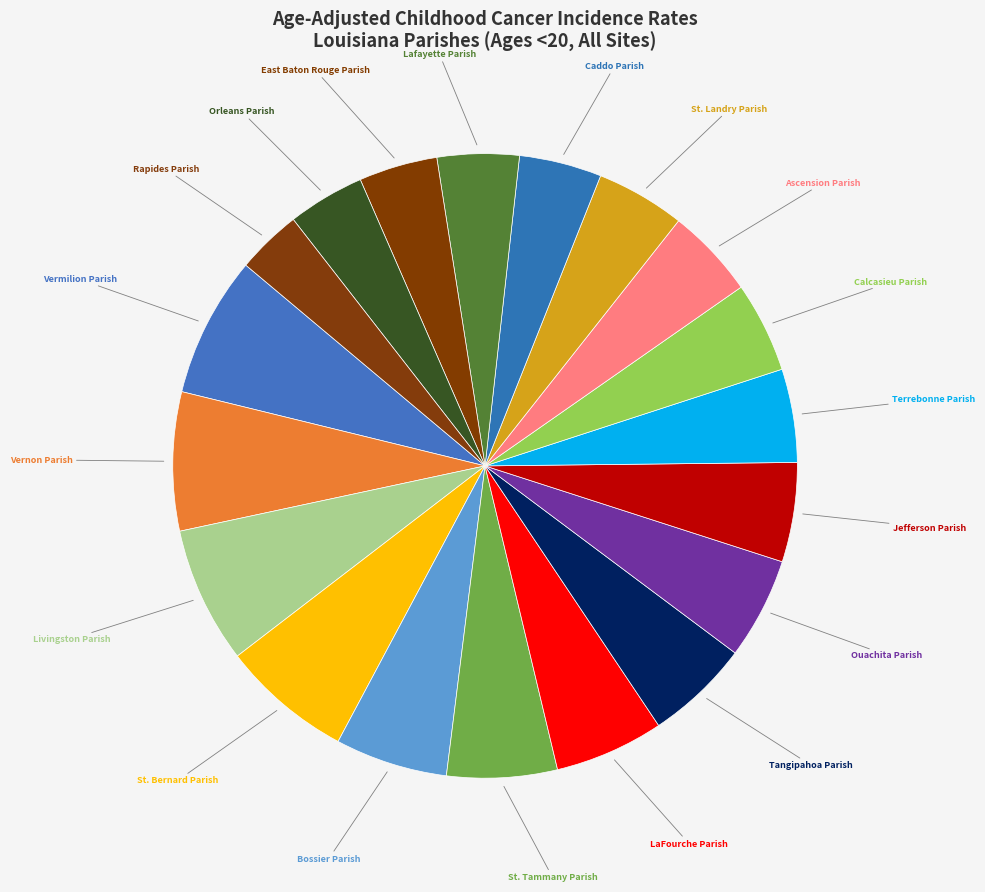

How many segments does this pie chart have?

19